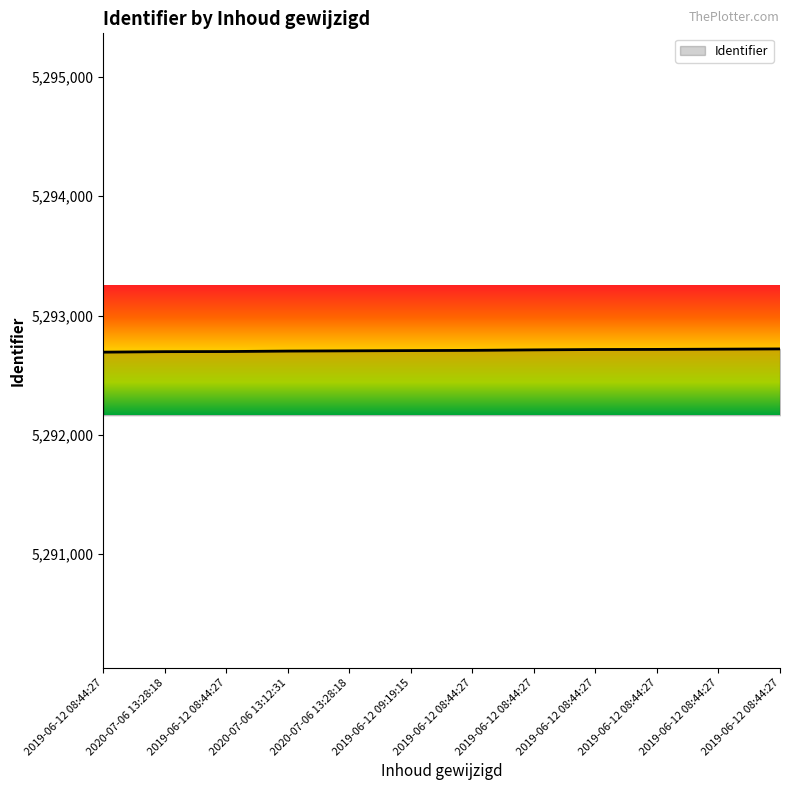

What is the greatest value displayed?

5292720